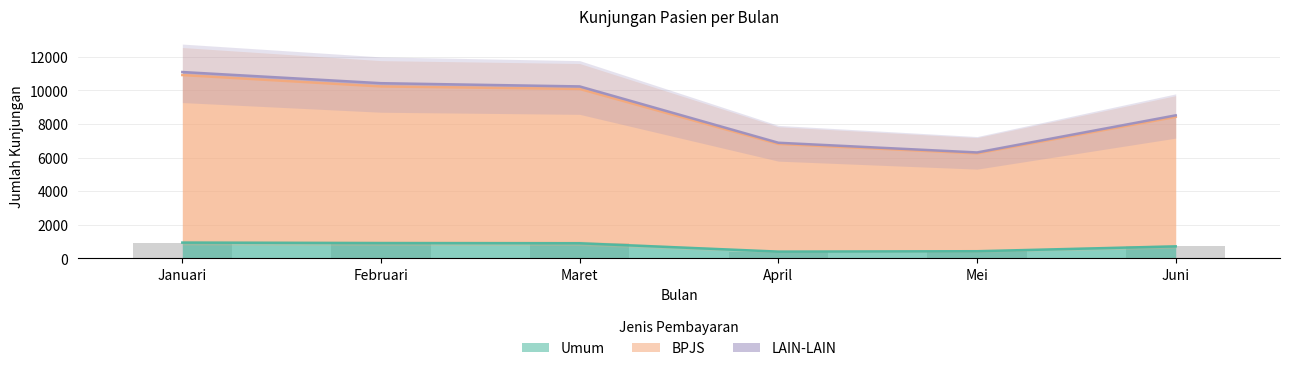

What is the label of the 1st bar from the right?

Juni